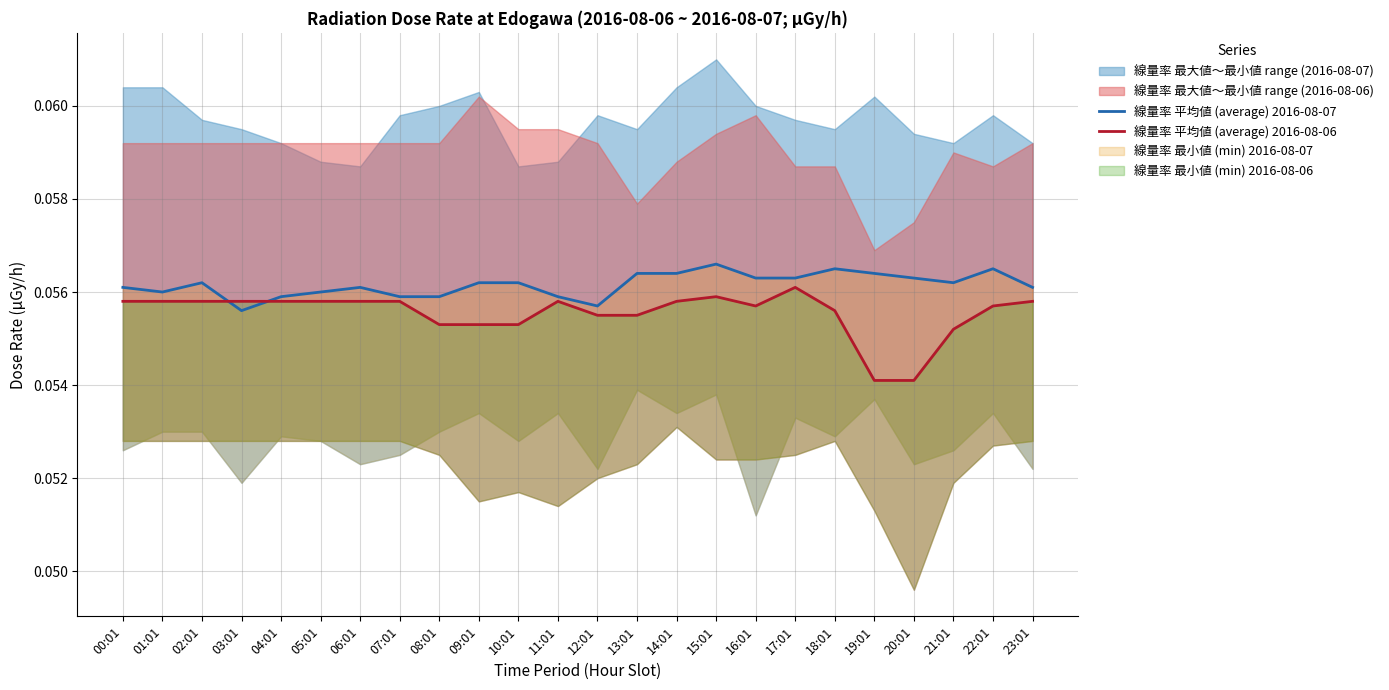

What is the value of the 線量率 平均値 (average) 2016-08-07 point at the 20th from the left?

0.1